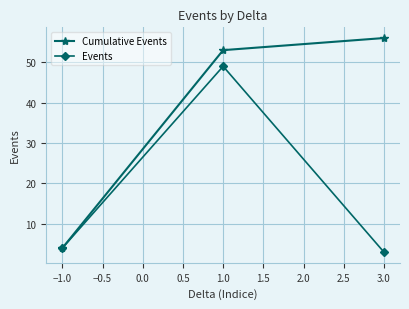

What is the difference between the maximum and minimum values in the Cumulative Events series?

52